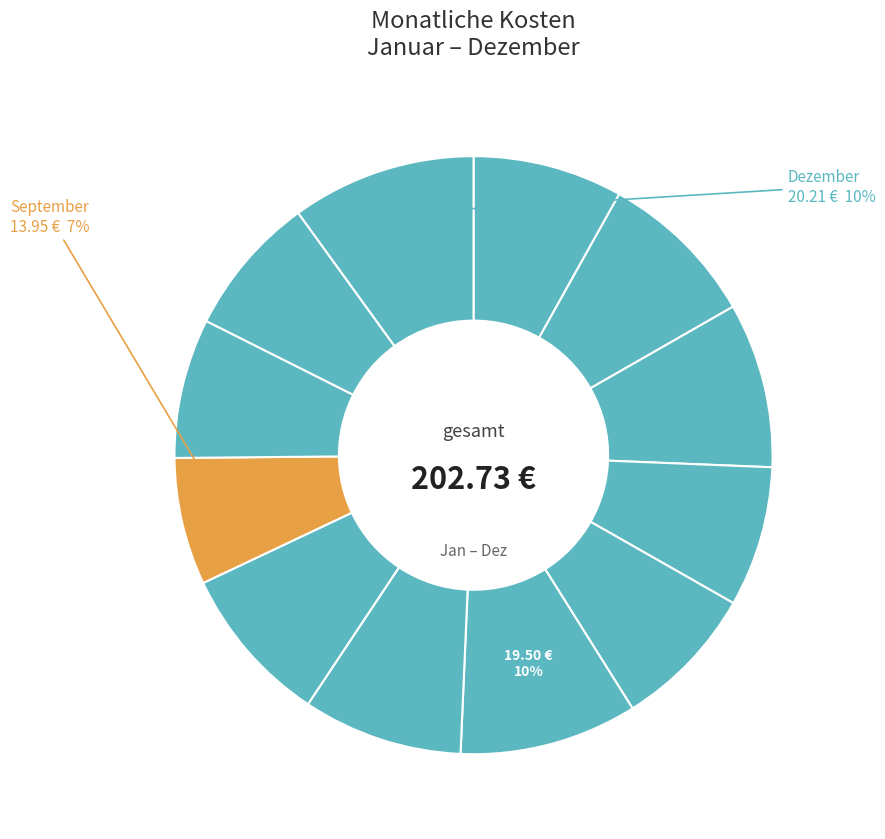

Rank the categories by value from highest to lowest.

Dezember, Juni, März, Juli, August, Februar, Januar, Mai, November, April, Oktober, September